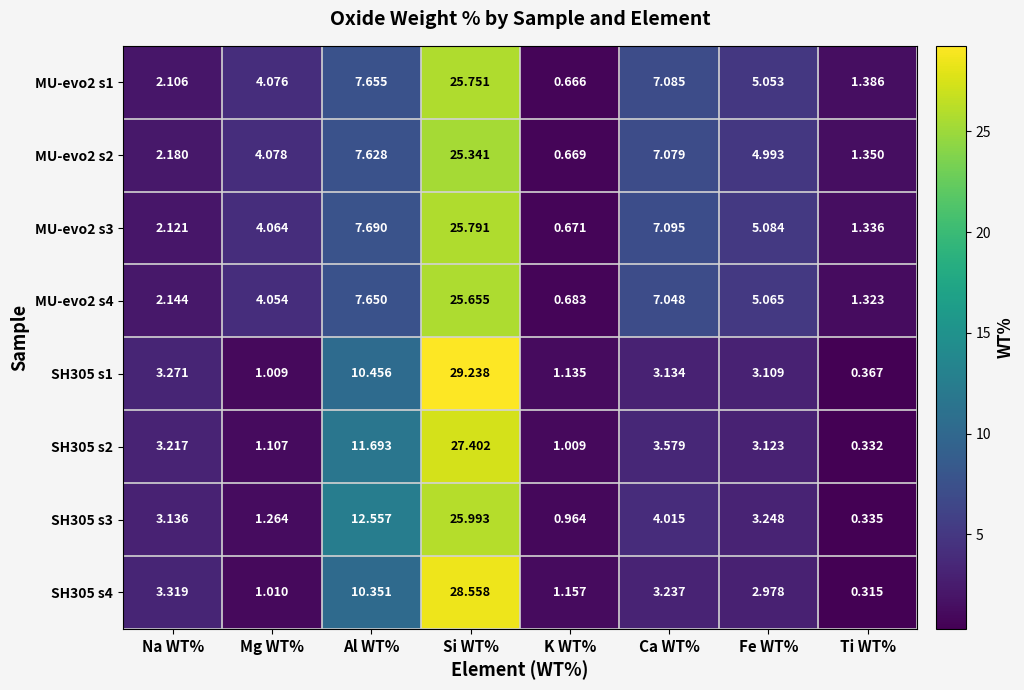

The MU-evo2 s3 series shows 25.8 at Si WT%. True or false?

True